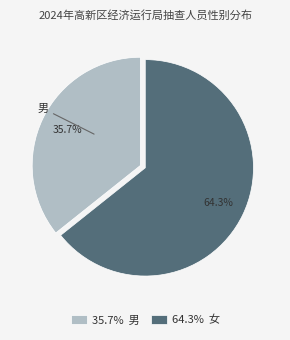

To the nearest percent, what is the difference between the largest and smallest slice percentages?

29%